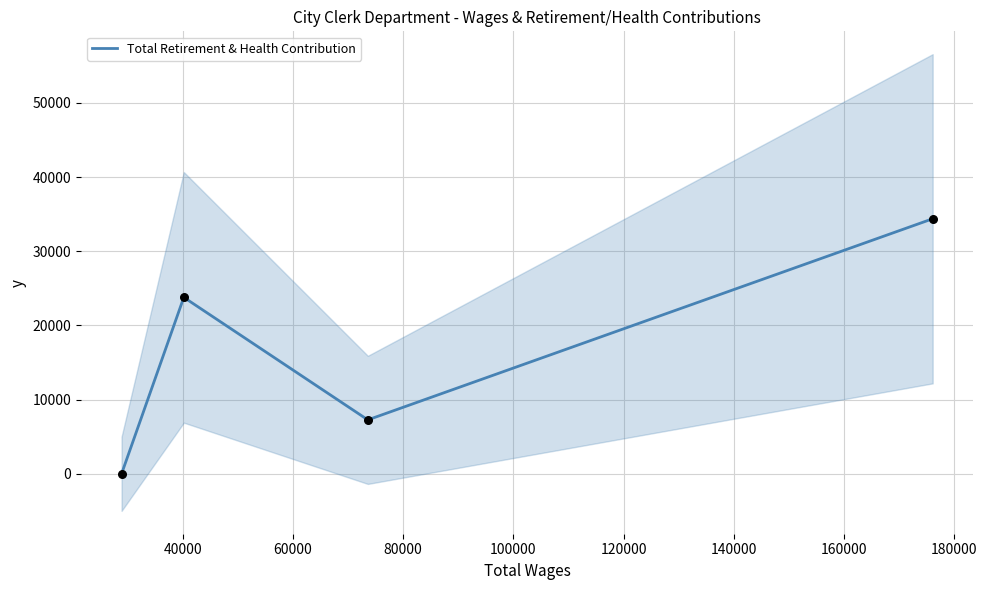

True or false: Total Retirement & Health Contribution has more than 1 interior local peaks.

False